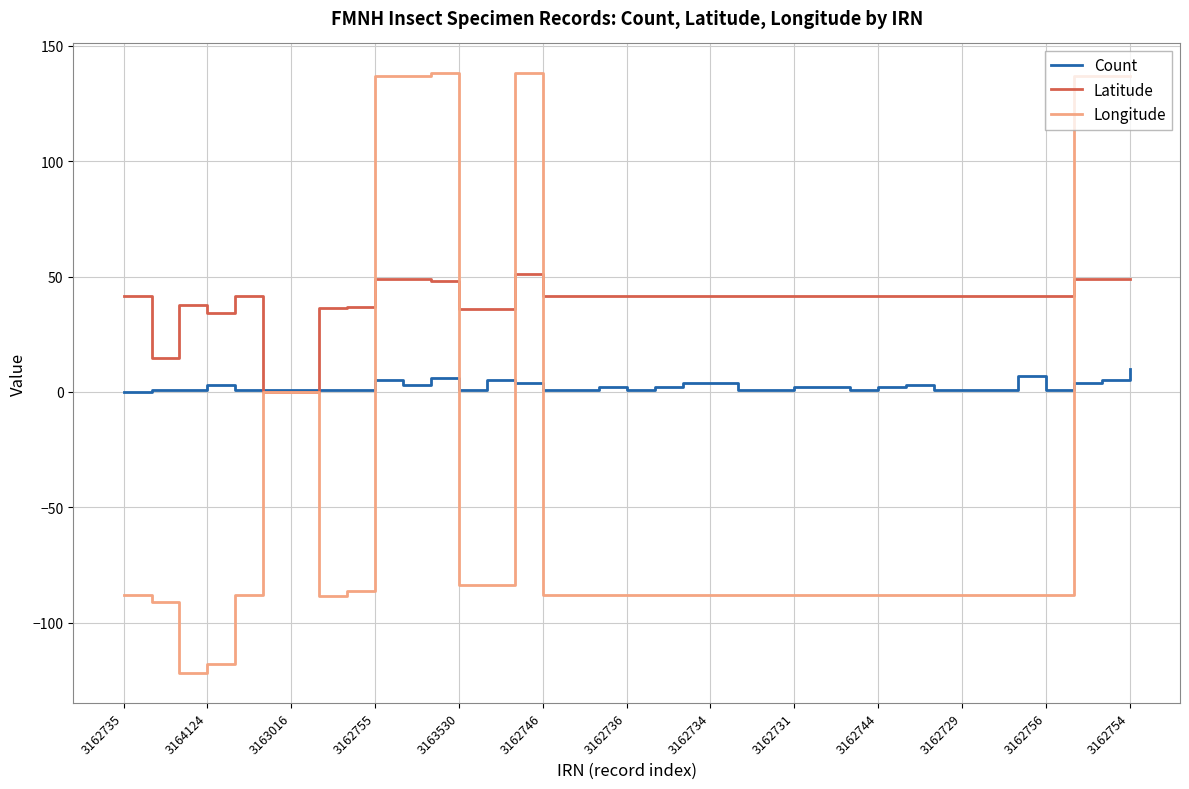

How many series are shown in this chart?

3